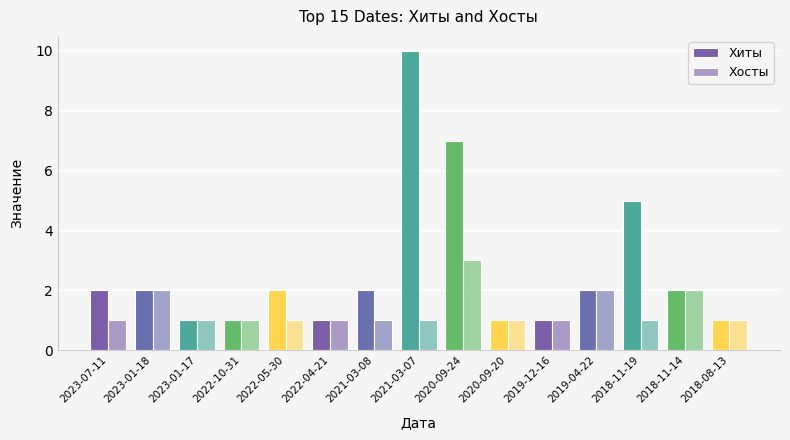

What is the sum of the Хиты values at 2022-05-30 and 2018-11-14?

4